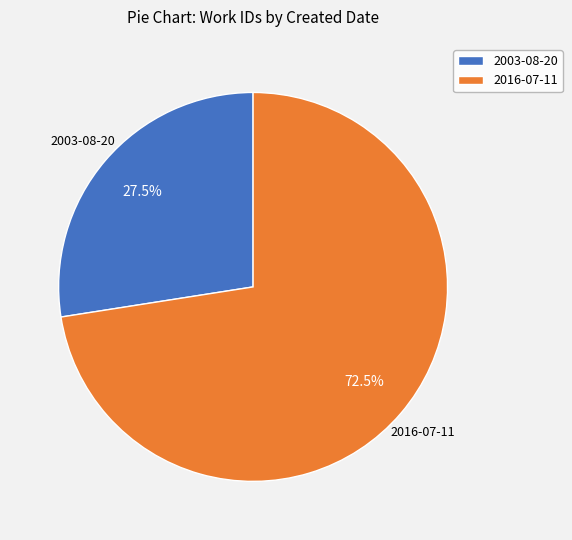

Combined, do 2003-08-20 and 2016-07-11 account for over 50%?

Yes